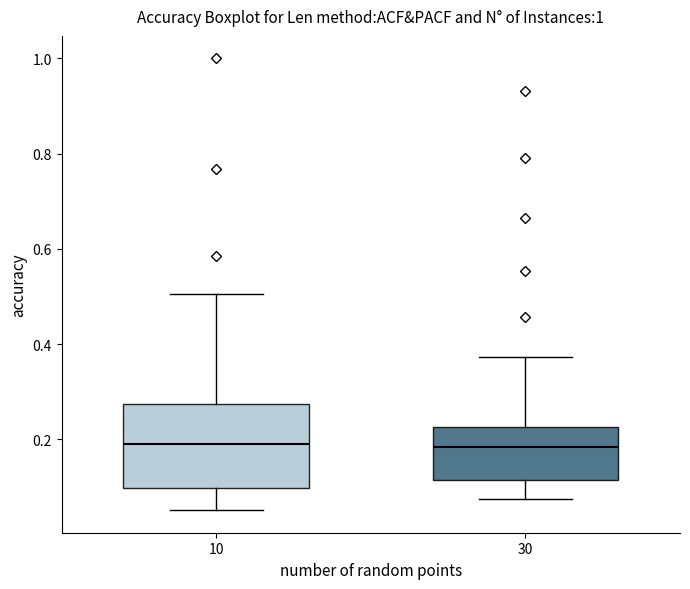

Comparing the boxes themselves (not the whiskers), which one is the tallest?

10